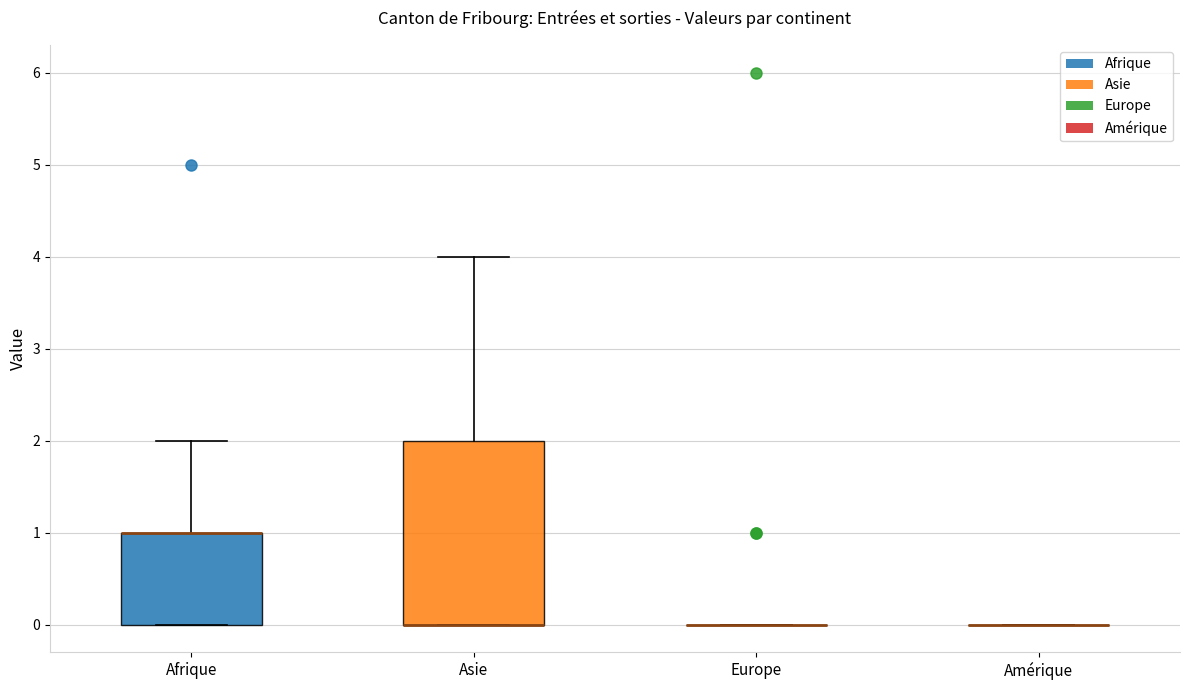

Reading left to right, read every box against the y-axis: the position of its median line, the range the box covers, and the ends of its whiskers. The values are not printed on the chart, so give them approximately, as read against the axis.

Afrique: median 1 (drawn on the box's upper edge), box 0 to 1, whiskers 0 to 2
Asie: median 0 (drawn on the box's lower edge), box 0 to 2, whiskers 0 to 4
Europe: box collapsed to a line at 0, whiskers 0 to 0
Amérique: box collapsed to a line at 0, whiskers 0 to 0